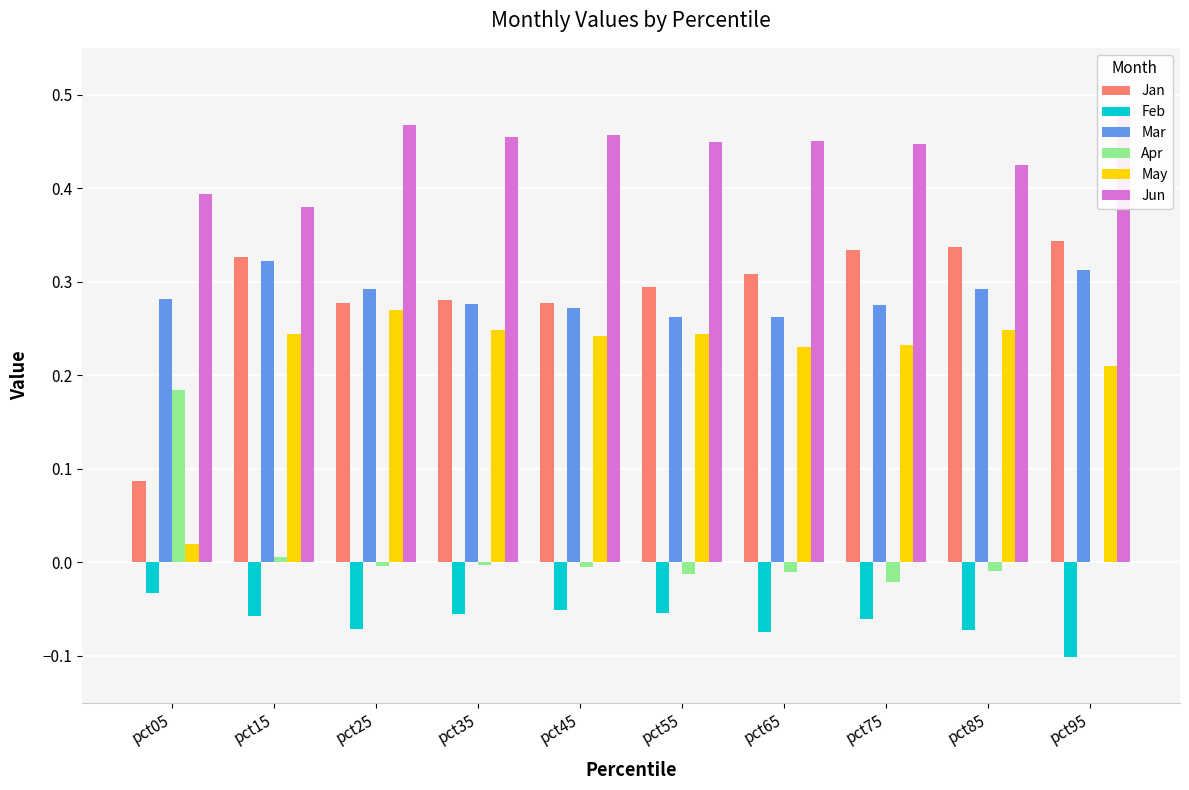

What is the maximum value shown in the chart?

0.5